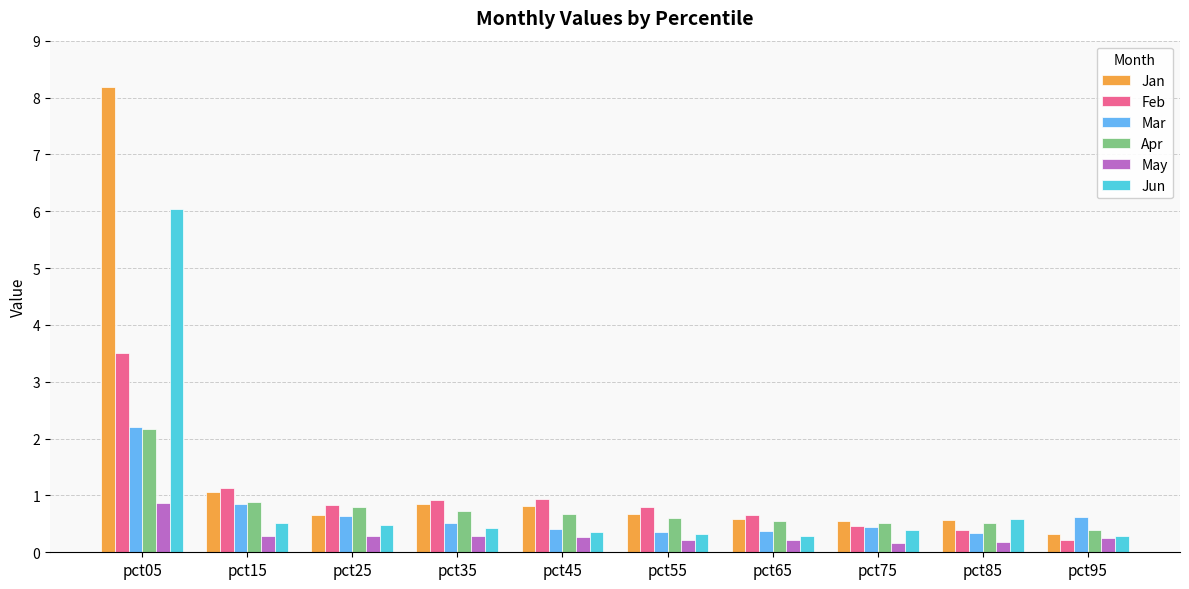

Between pct15 and pct85, which series saw the biggest shift?

Feb